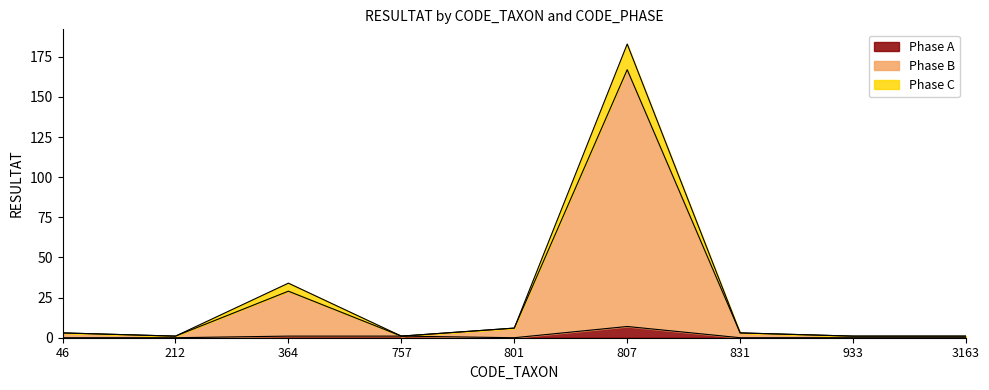

Which has a higher value, 212 or 801?

212